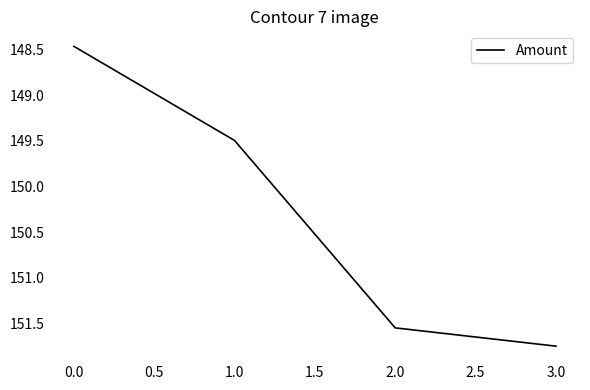

Approximately how many times larger is the value at 2.0 compared to 3.0?

1.0